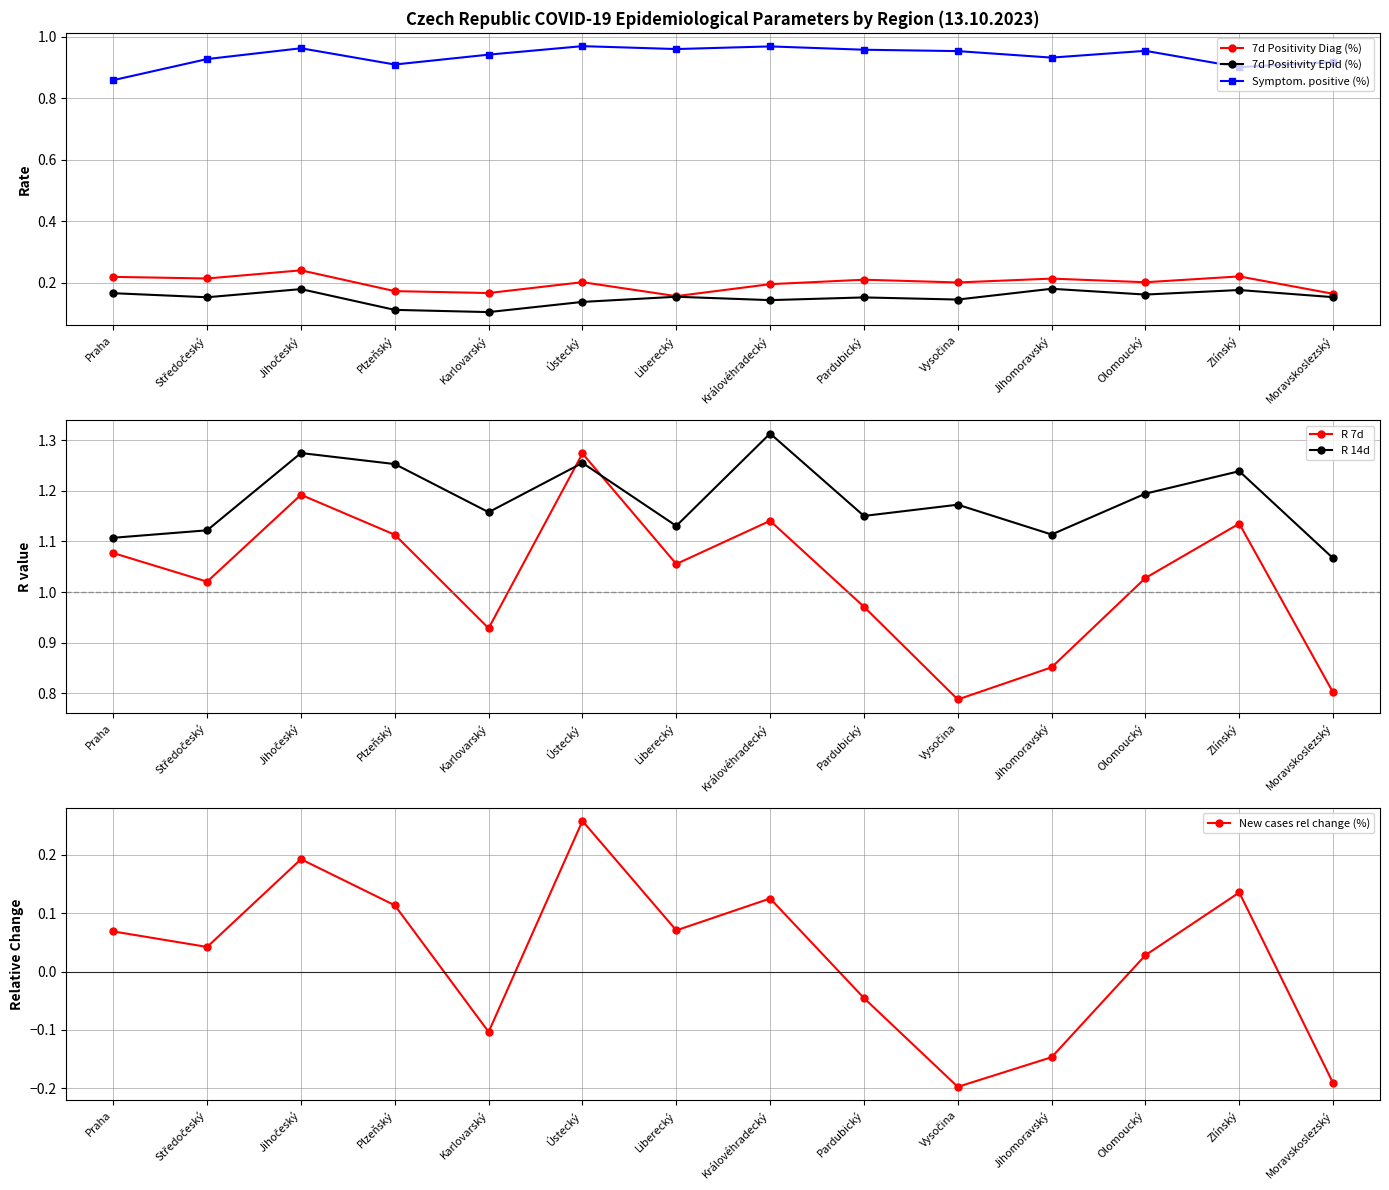

True or false: R 7d and Symptom. positive (%) cross at least once.

True